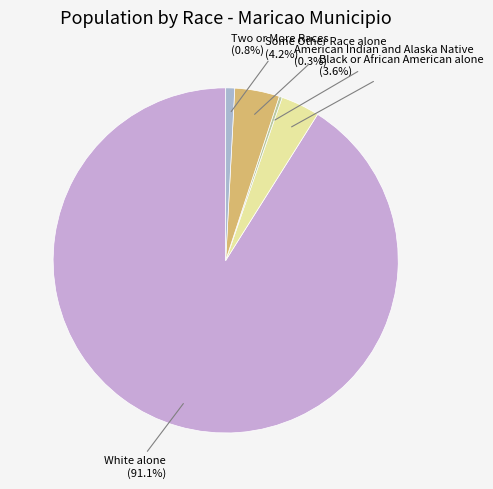

To the nearest percent, what is the difference between the largest and smallest slice percentages?

91%